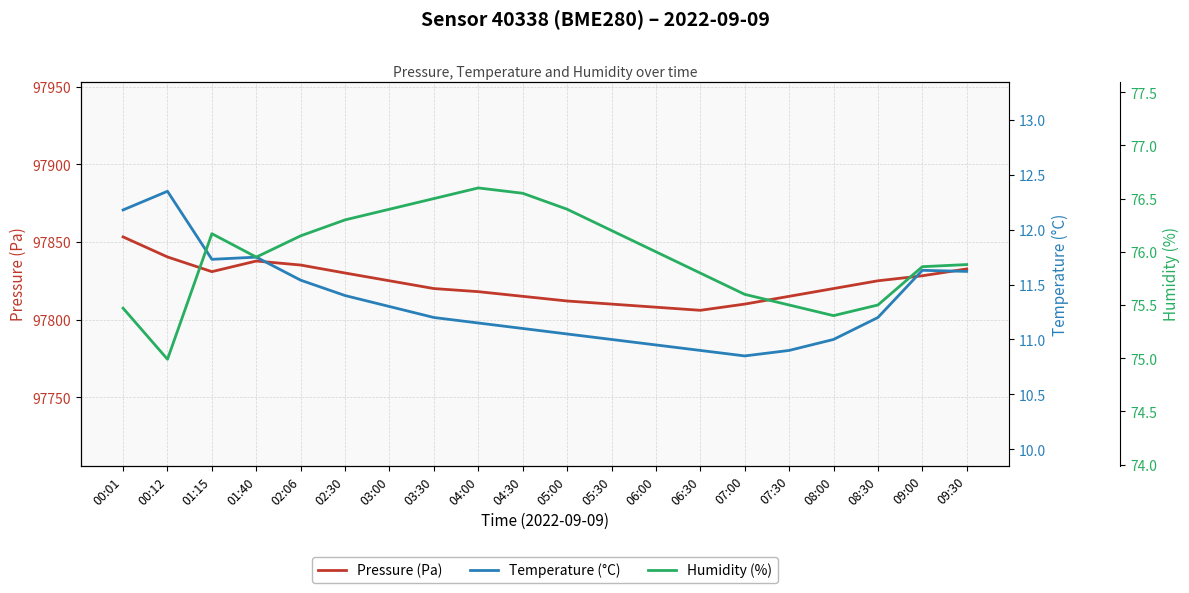

Reading right to left, transcribe all the data shown in this chart.

Pressure (Pa): 09:30=97832.6	09:00=97828.2	08:30=97825.0	08:00=97820.0	07:30=97815.0	07:00=97810.0	06:30=97806.0	06:00=97808.0	05:30=97810.0	05:00=97812.0	04:30=97815.0	04:00=97818.0	03:30=97820.0	03:00=97825.0	02:30=97830.0	02:06=97835.1	01:40=97837.7	01:15=97830.9	00:12=97840.3	00:01=97853.2
Temperature (°C): 09:30=11.6	09:00=11.6	08:30=11.2	08:00=11.0	07:30=10.9	07:00=10.8	06:30=10.9	06:00=10.9	05:30=11.0	05:00=11.1	04:30=11.1	04:00=11.2	03:30=11.2	03:00=11.3	02:30=11.4	02:06=11.5	01:40=11.8	01:15=11.7	00:12=12.3	00:01=12.2
Humidity (%): 09:30=75.9	09:00=75.9	08:30=75.5	08:00=75.4	07:30=75.5	07:00=75.6	06:30=75.8	06:00=76.0	05:30=76.2	05:00=76.4	04:30=76.5	04:00=76.6	03:30=76.5	03:00=76.4	02:30=76.3	02:06=76.2	01:40=76.0	01:15=76.2	00:12=75.0	00:01=75.5